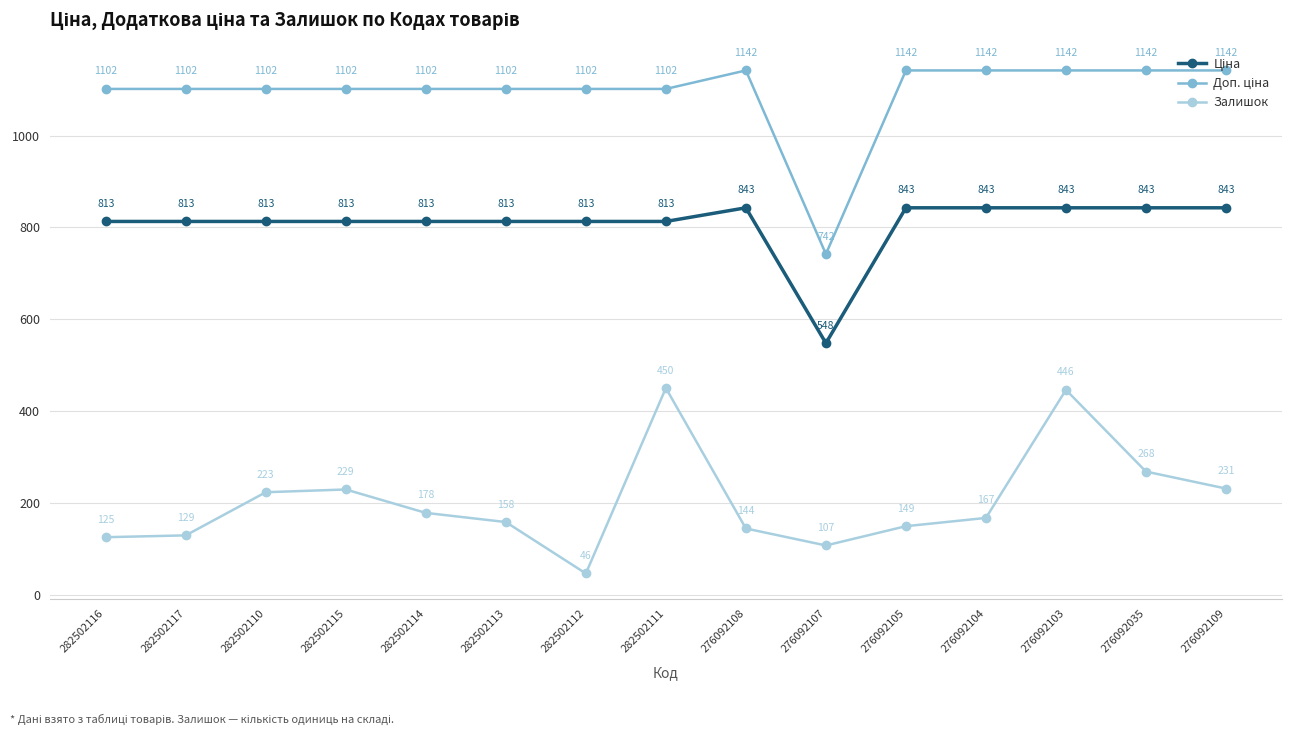

At how many categories does at least one series exceed 830?

14